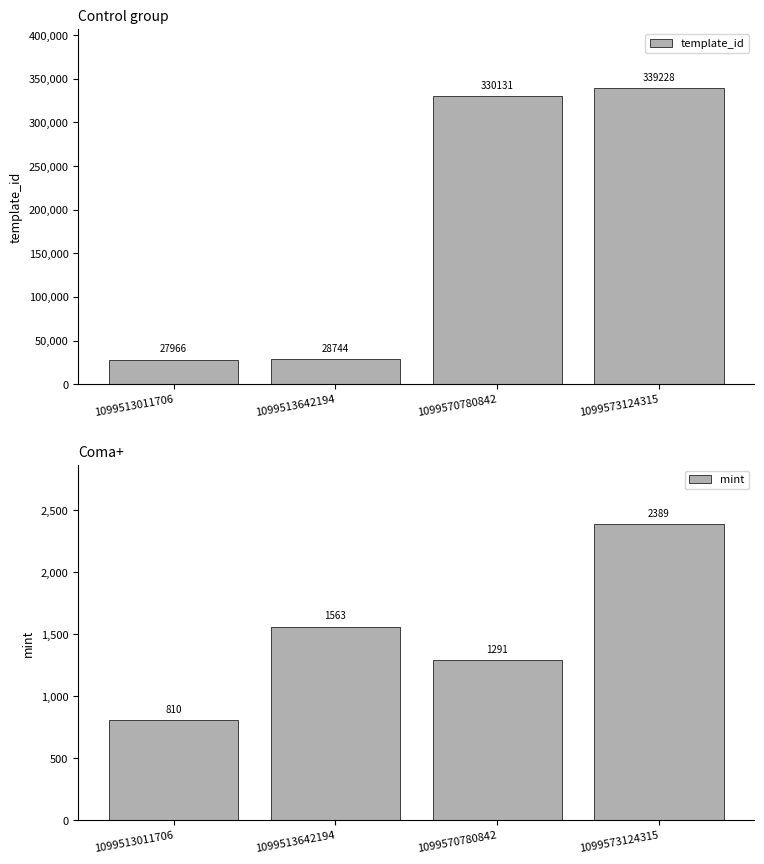

At which label is template_id closest to 183597?

1099570780842